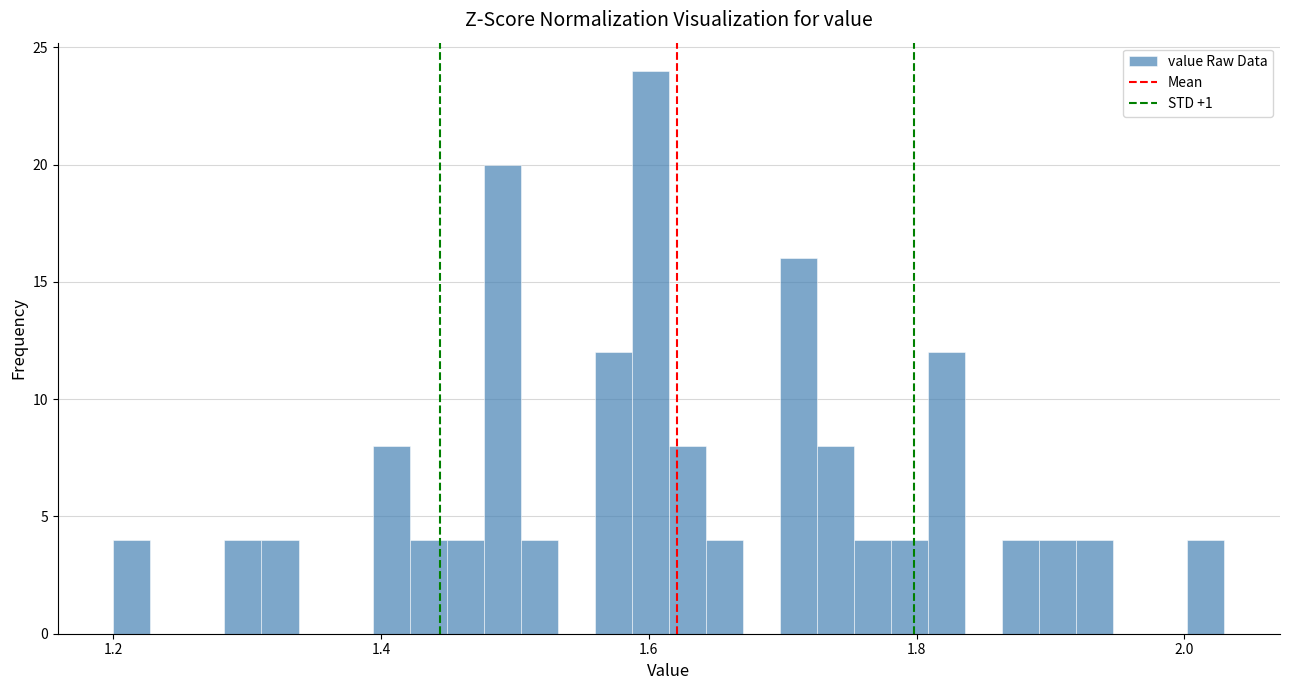

Read against the x-axis, roughly where is the centre of the tallest bar?

1.60